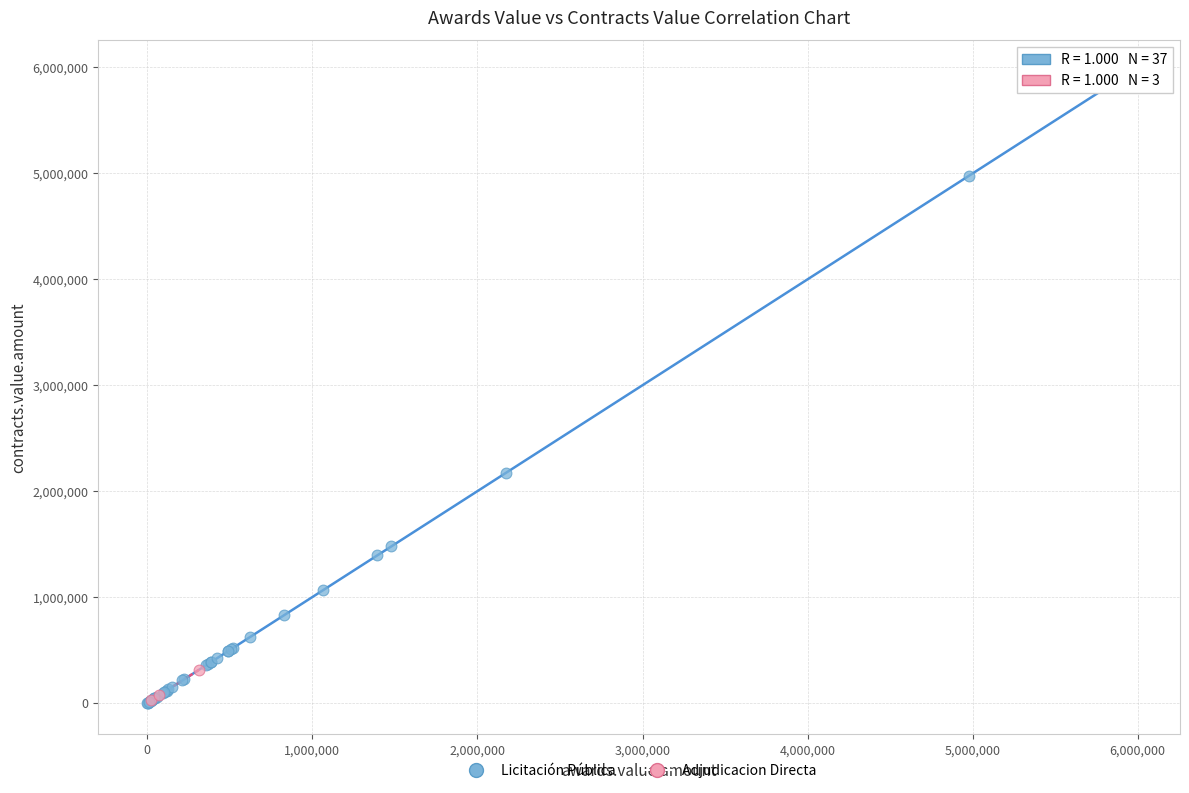

Which series has the widest spread of Y values?

Licitación Pública